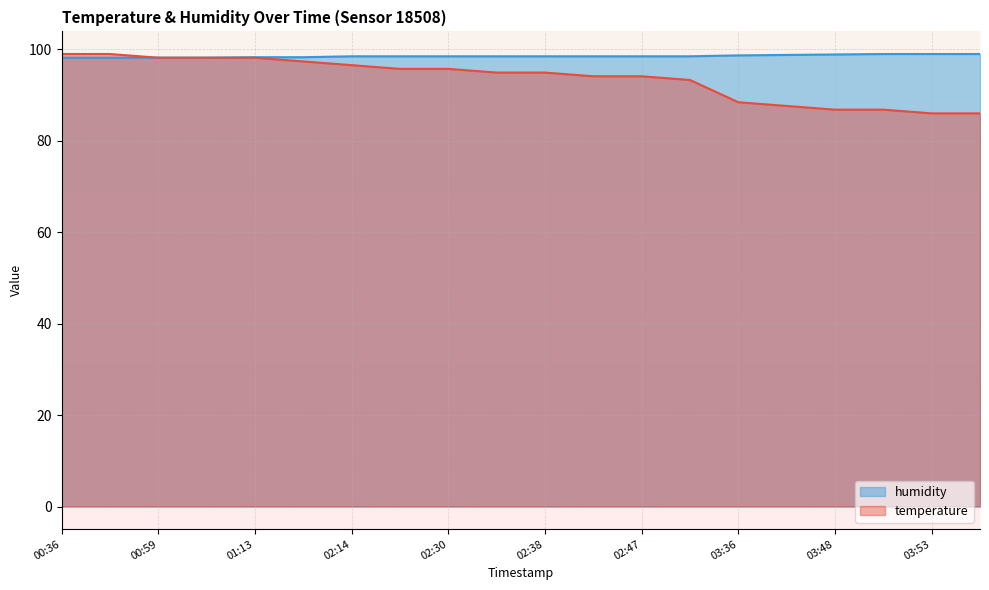

Where does the temperature series first go above 94?

00:36